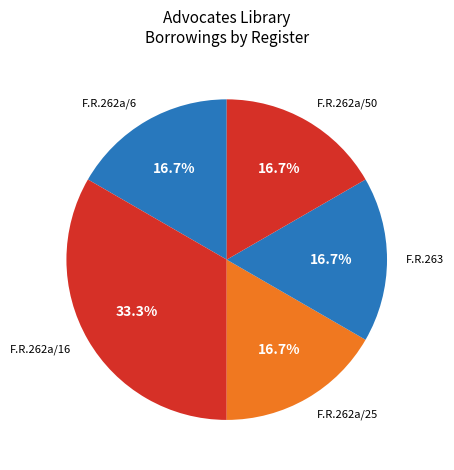

Approximately how many times larger is the value at F.R.262a/16 compared to F.R.262a/25?

2.0